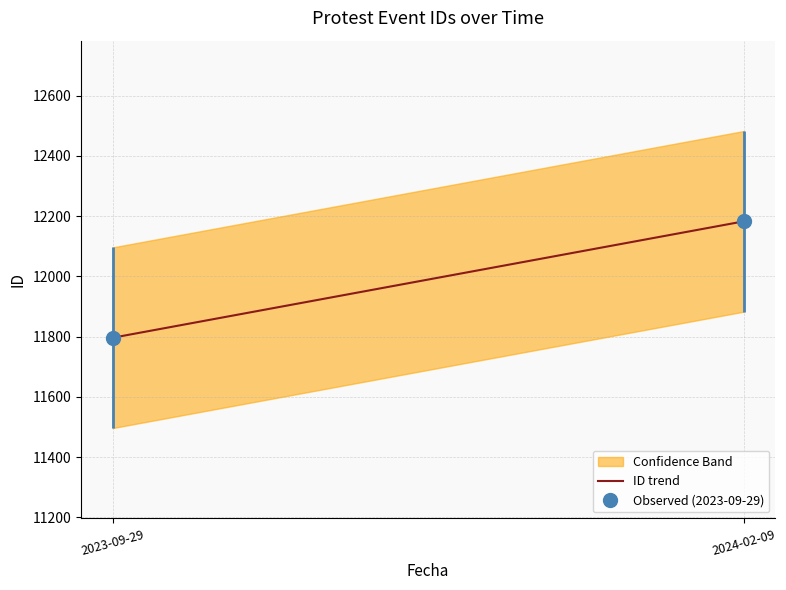

Reading left to right, list all the values displayed in this chart.

2023-09-29=11796.0	2024-02-09=12182.5